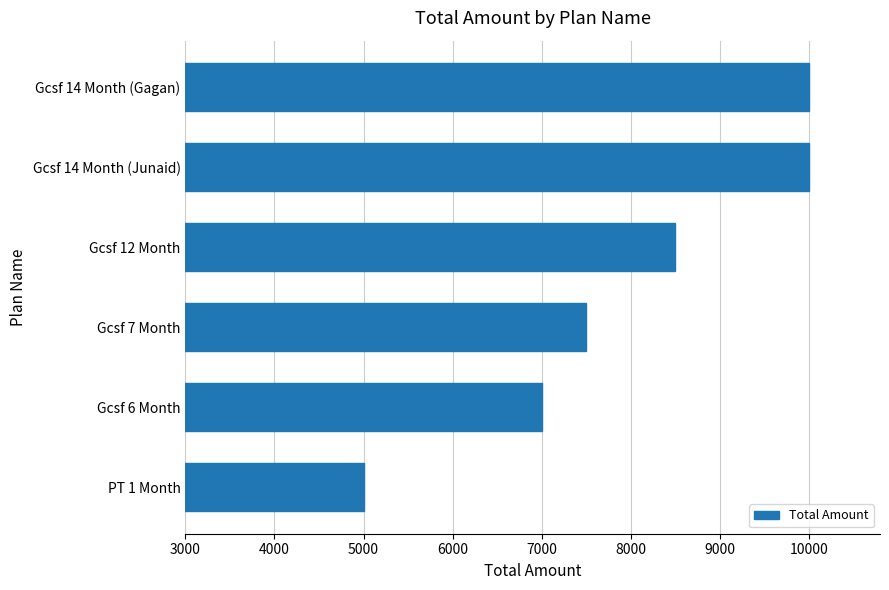

Reading bottom to top, extract all data points from this chart.

PT 1 Month=5000	Gcsf 6 Month=7000	Gcsf 7 Month=7500	Gcsf 12 Month=8500	Gcsf 14 Month (Junaid)=10000	Gcsf 14 Month (Gagan)=10000